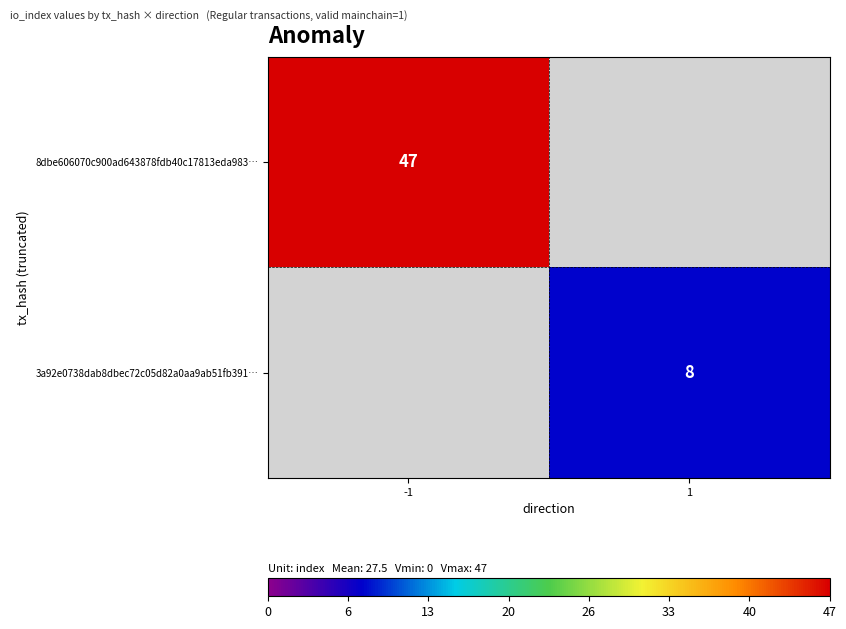

Count the number of categories in the chart.

2